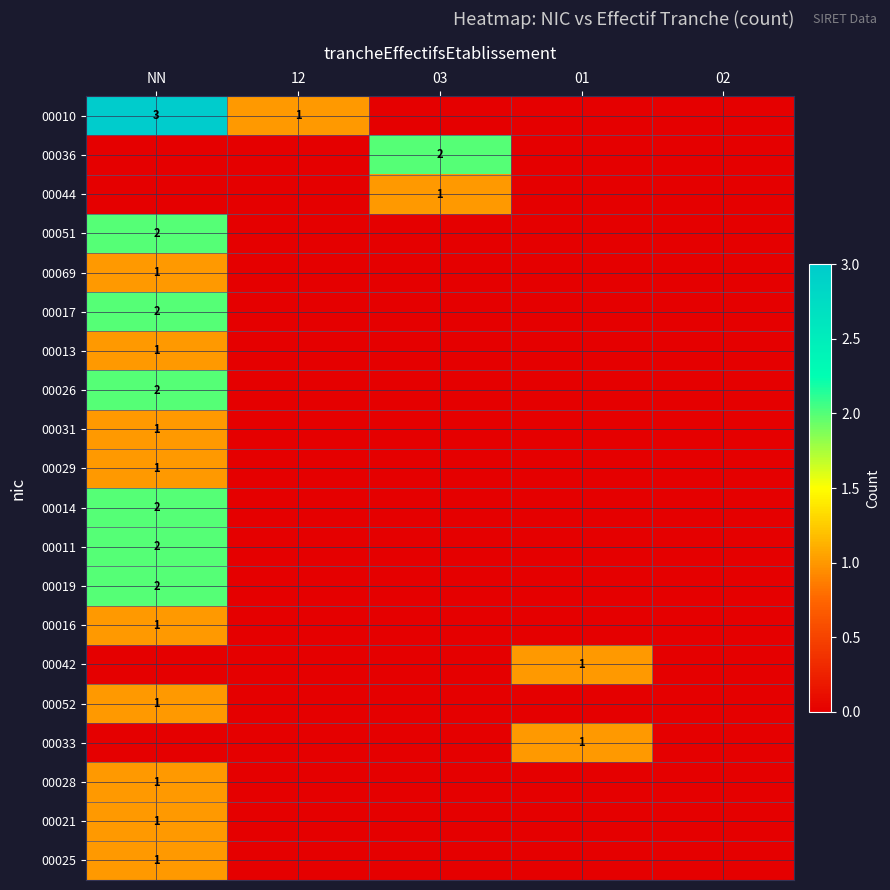

The 00017 series shows 1 at NN. True or false?

False